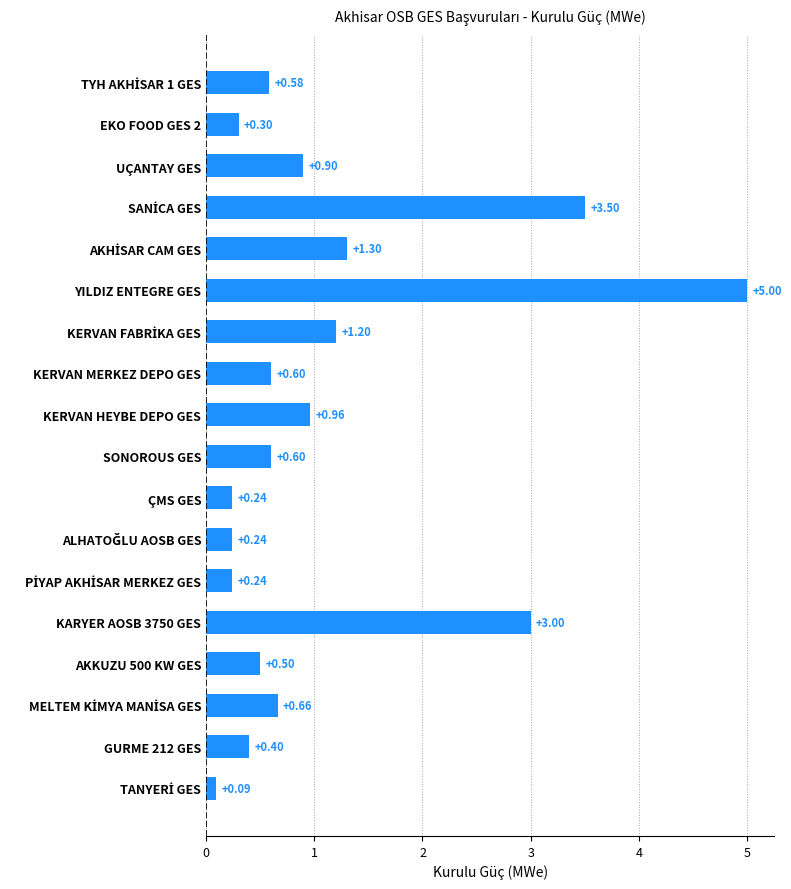

Count the number of data series in this chart.

1